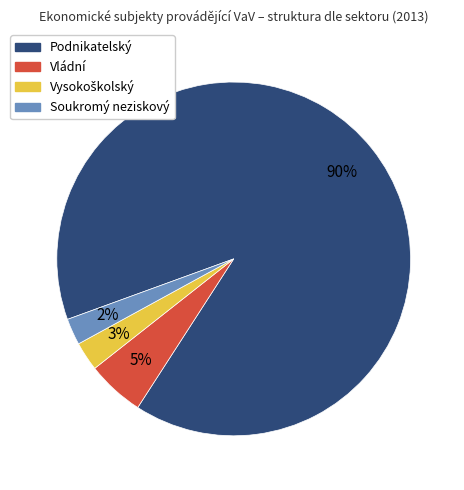

Combined, do Vládní and Podnikatelský account for over 50%?

Yes